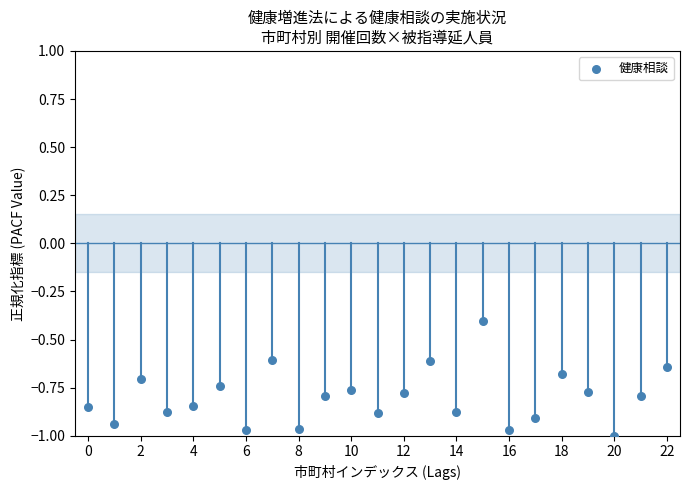

What is the range of Y values (max minus min)?

0.6